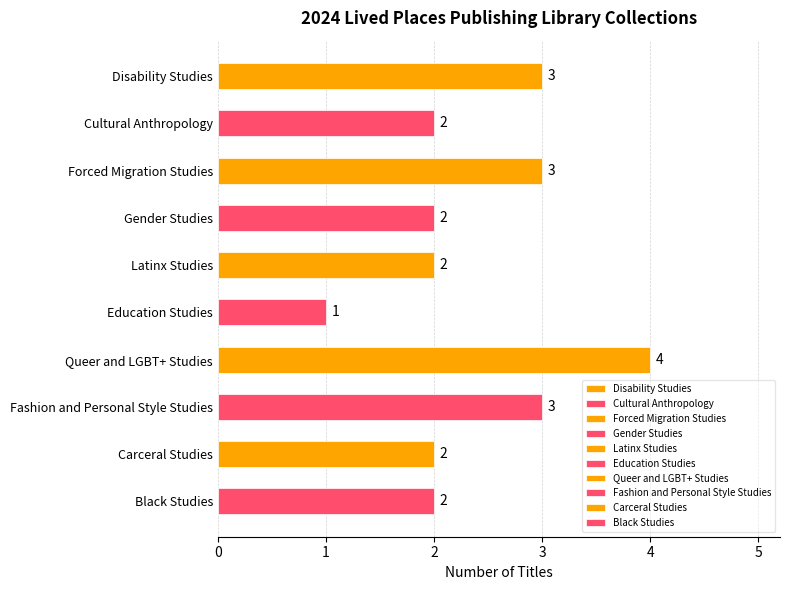

At which category does the chart reach its peak across all series?

Queer and LGBT+ Studies